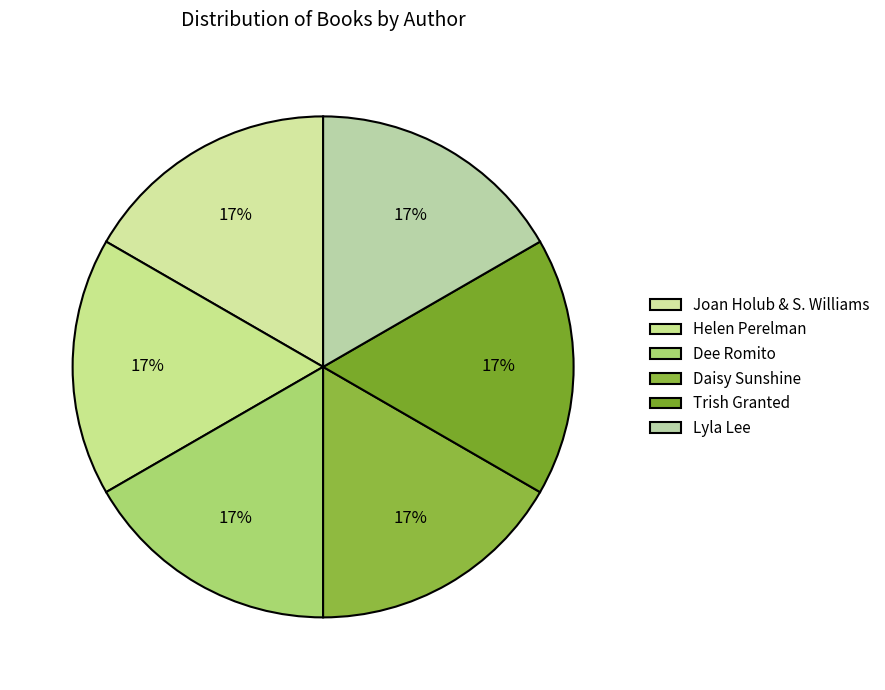

How many slices are in this pie chart?

6